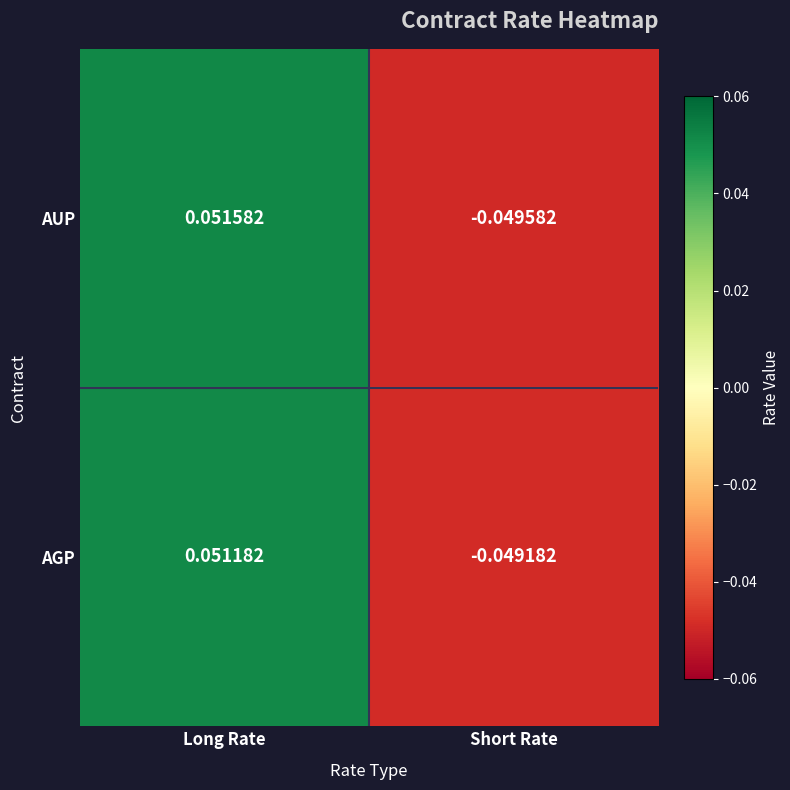

At Long Rate, list the series in order from smallest to largest.

AGP, AUP